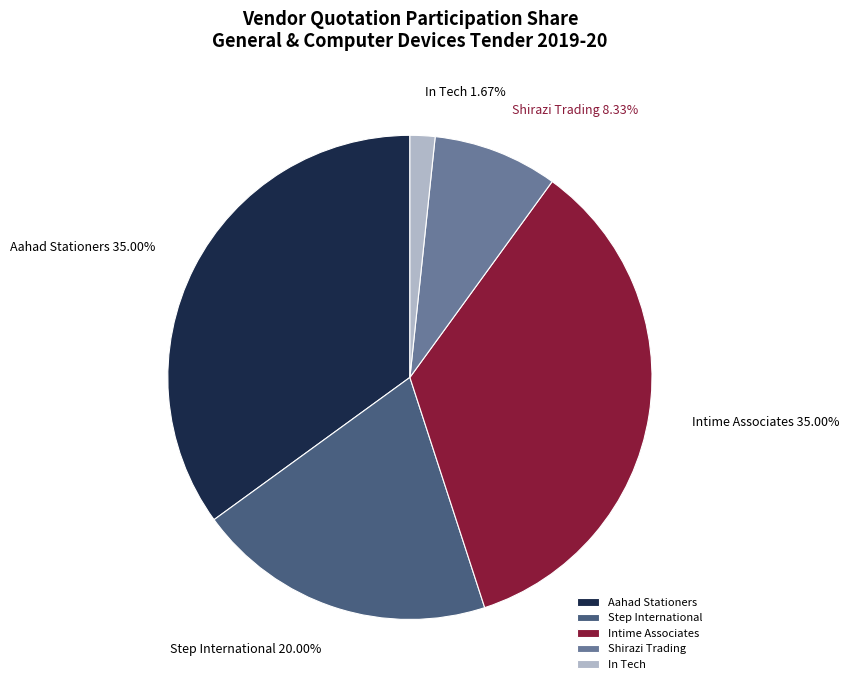

Which has a higher value, In Tech or Intime Associates?

Intime Associates